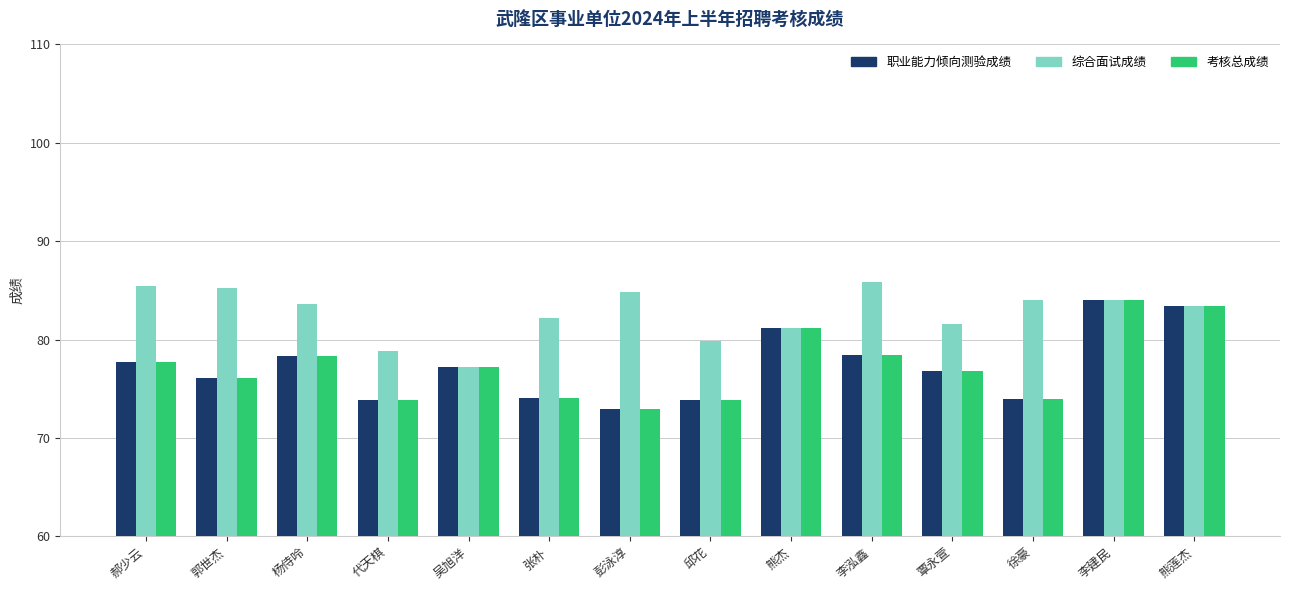

Which category has the lowest value across all series?

彭泳淳